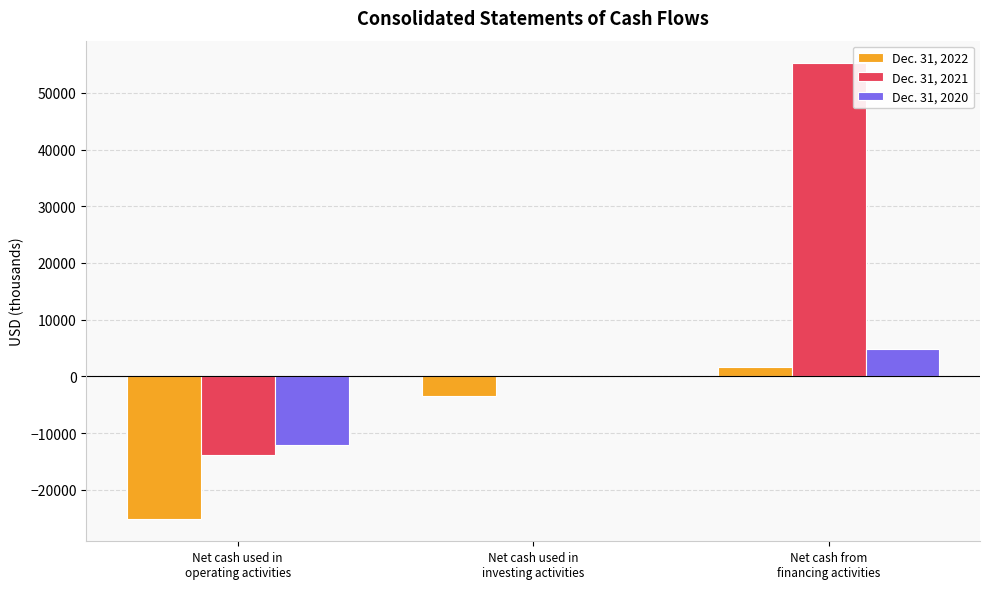

Which series has the largest total across all categories?

Dec. 31, 2021